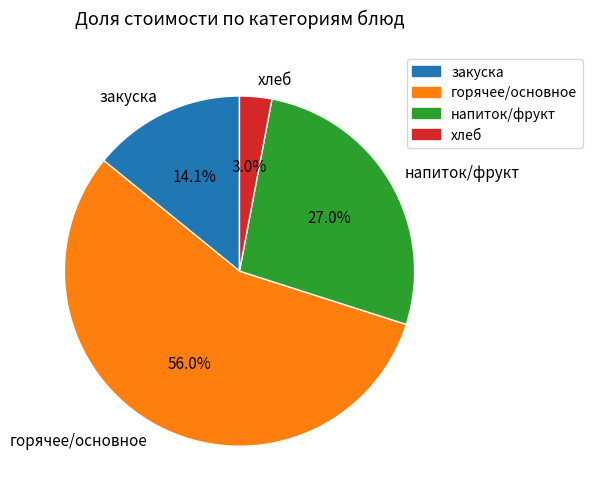

What percentage is NOT represented by хлеб?

97.0%